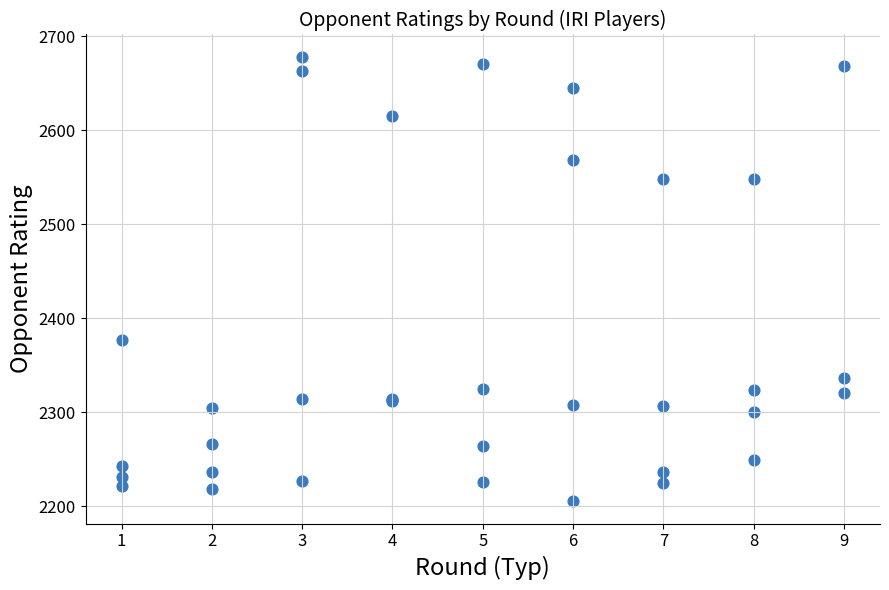

What Y value in the scatter plot is closest to 2441?

2377